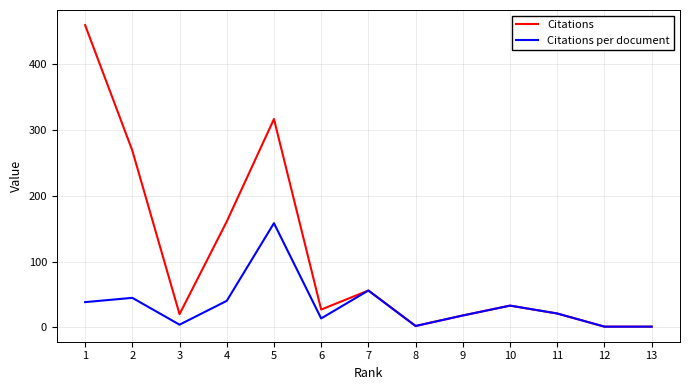

Which series changed the most between 6 and 7?

Citations per document